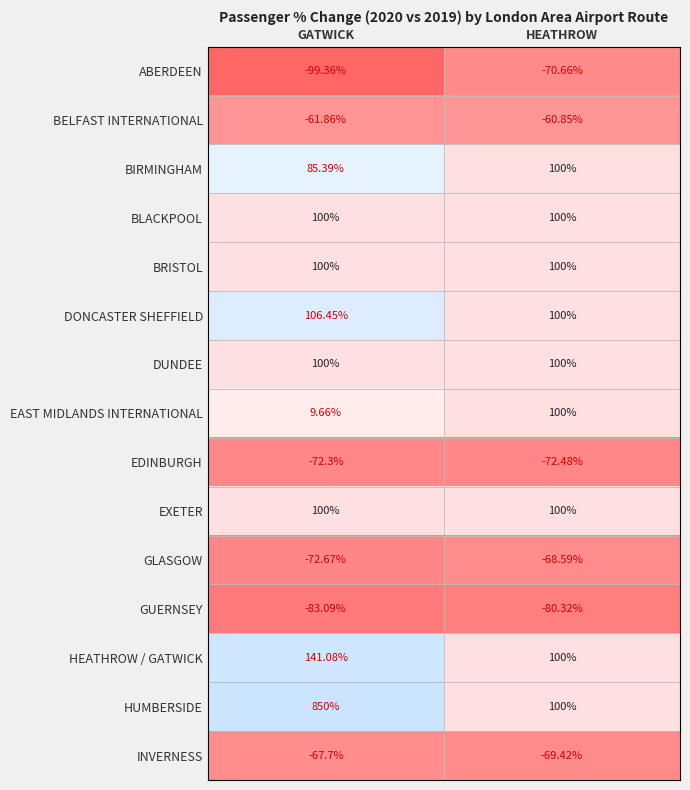

Where is INVERNESS nearest to the value -68?

GATWICK